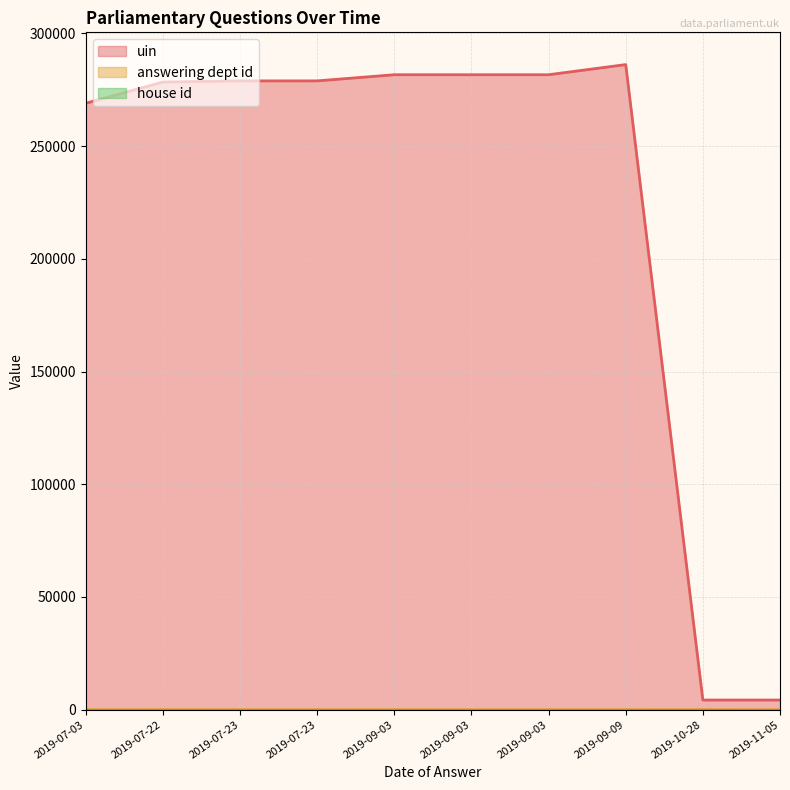

Which series has the largest total across all categories?

uin